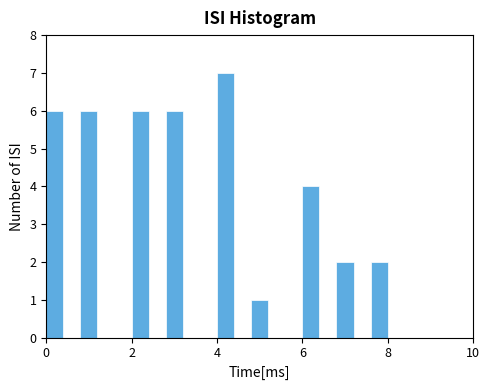

Read against the x-axis, roughly where is the centre of the tallest bar?

4.2